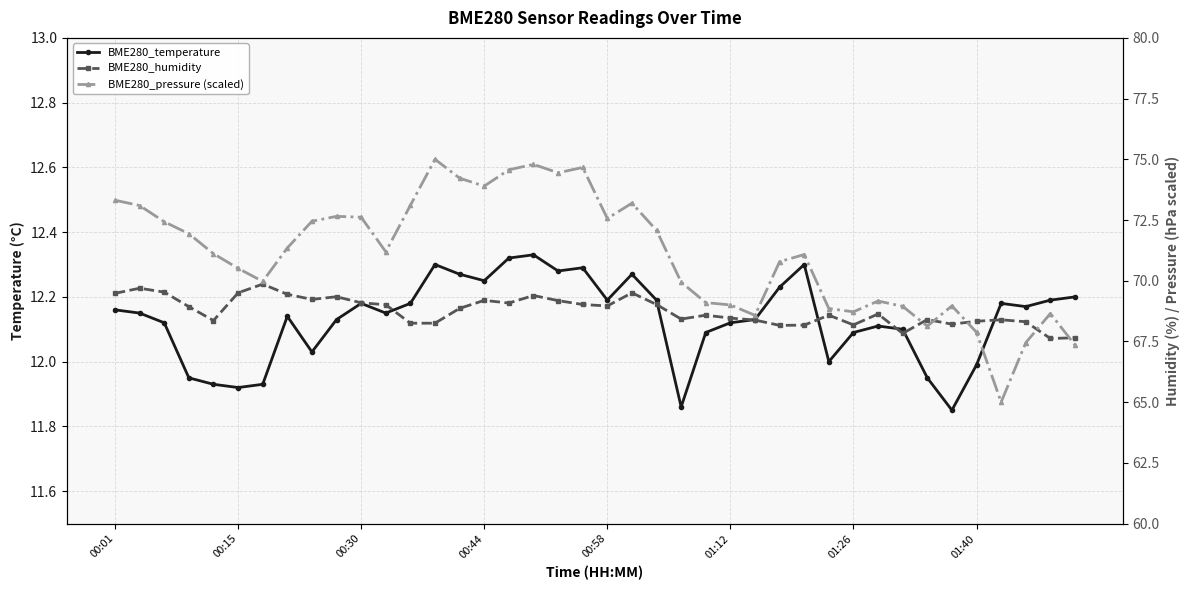

Which series has the largest total across all categories?

BME280_pressure (scaled)